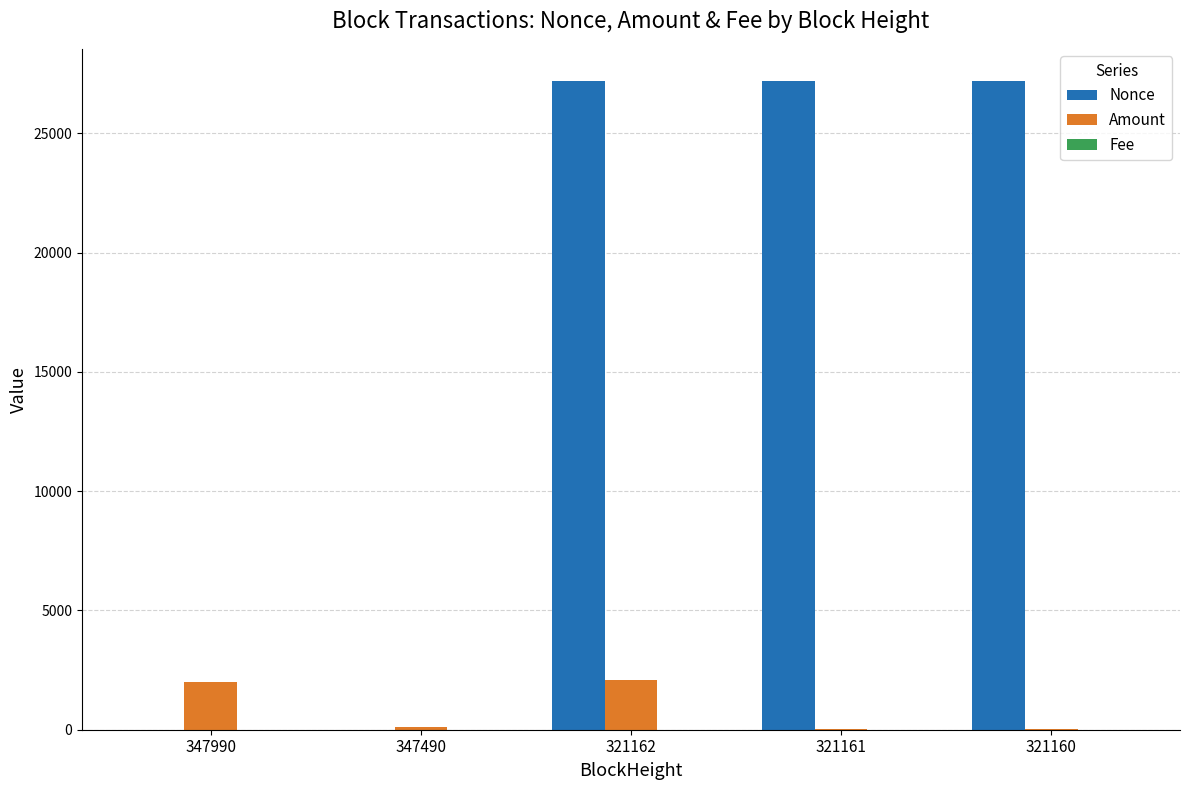

True or false: Nonce has a value of 27179.0 at 321162.

True